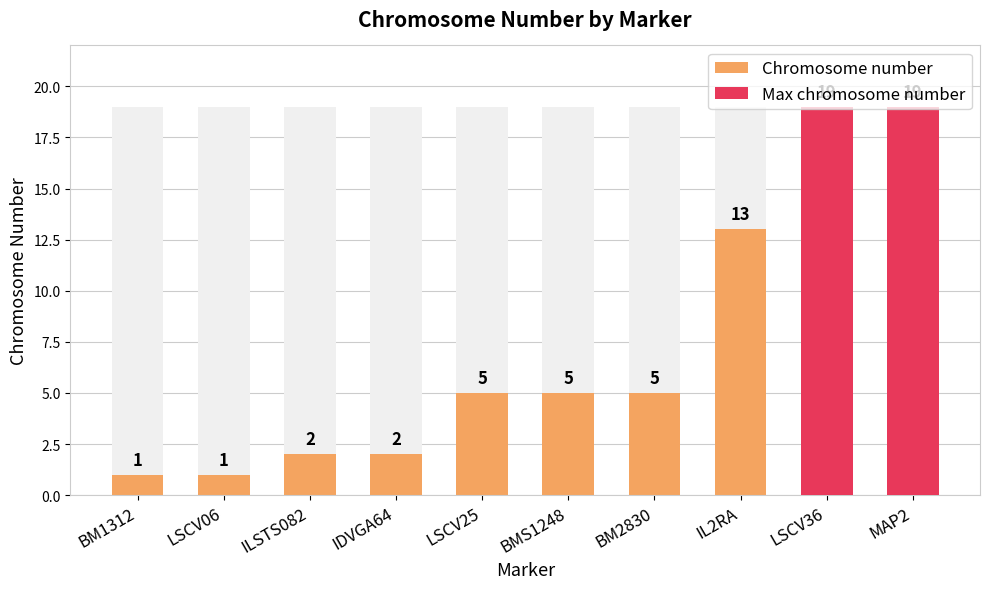

How many categories are shown in the chart?

10